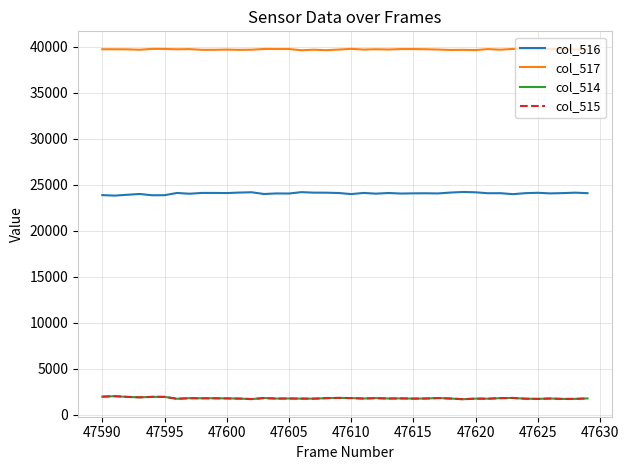

True or false: col_515 and col_517 cross at least once.

False